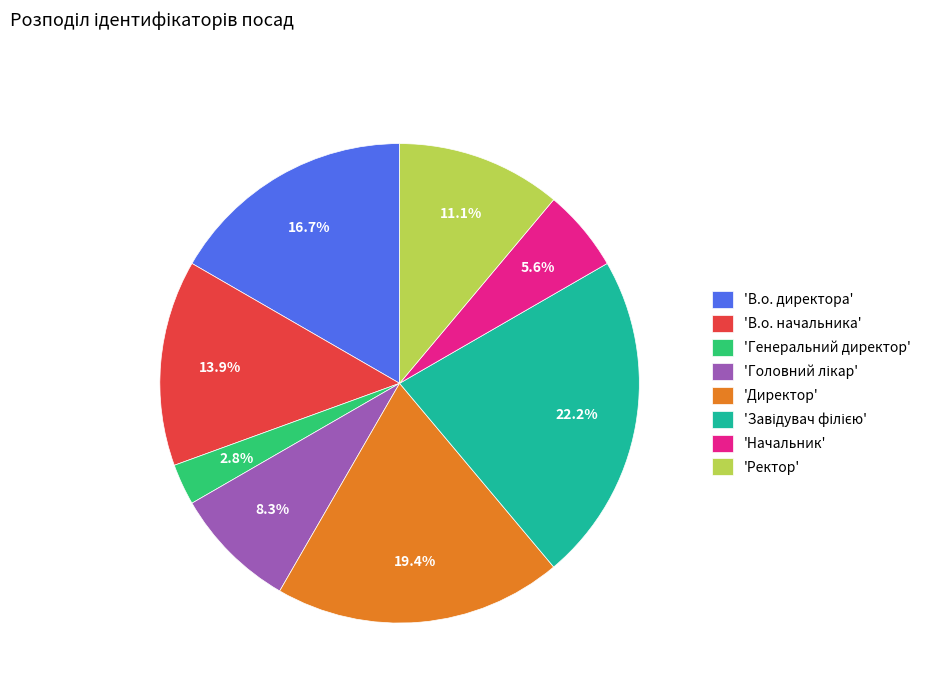

Which category has the smallest portion of the pie?

'Генеральний директор'